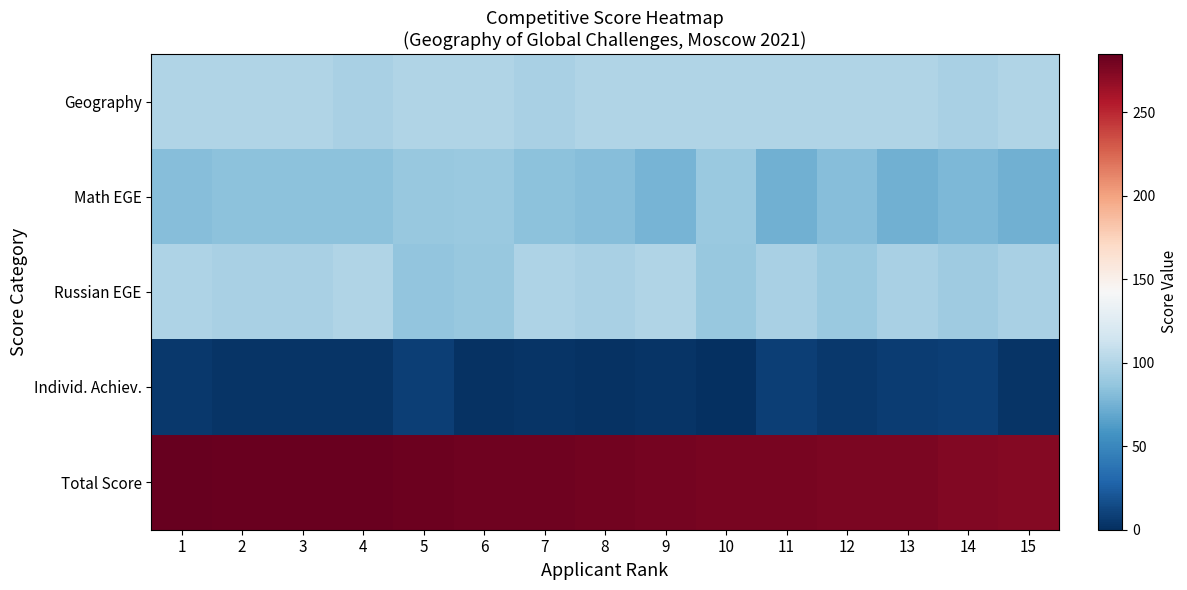

Between 14 and 10, which is larger?

10